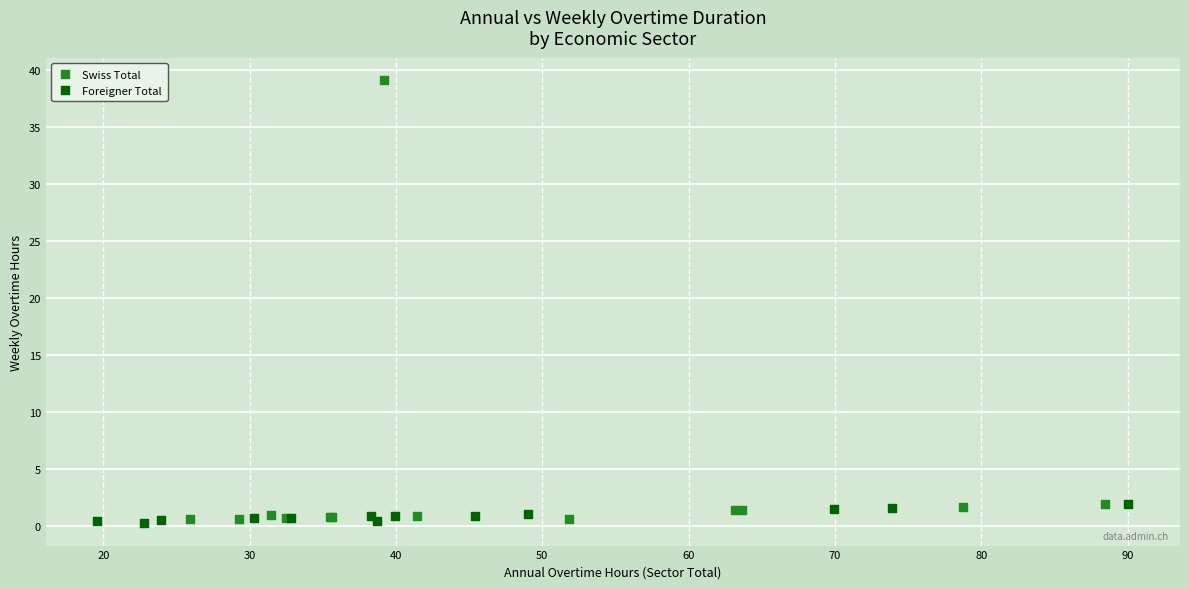

Which series has the largest Y range (max minus min)?

Swiss Total